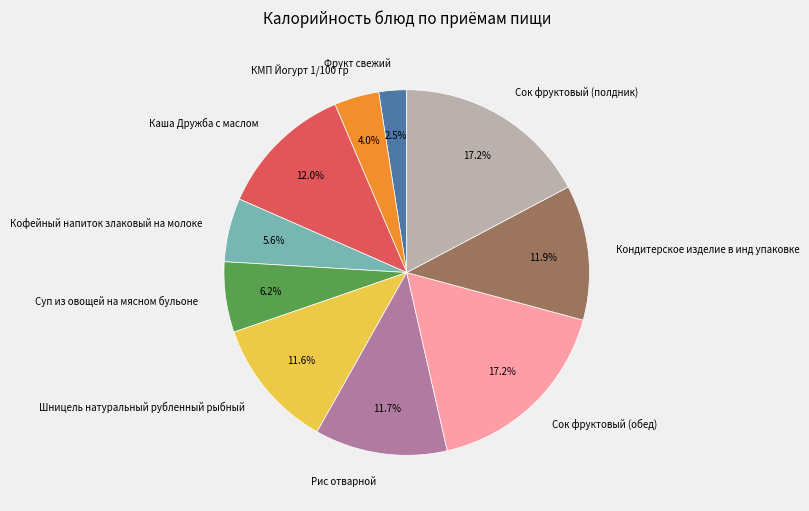

Which has a higher value, КМП Йогурт 1/100 гр or Каша Дружба с маслом?

Каша Дружба с маслом